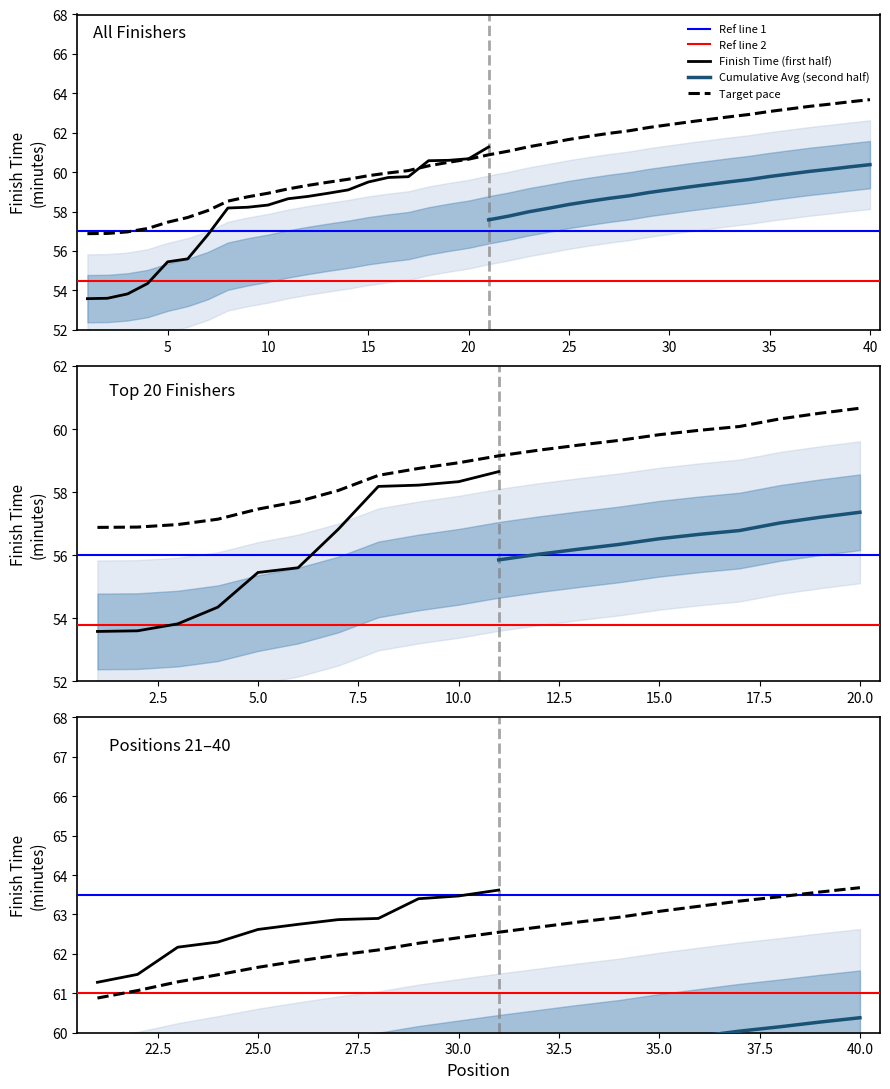

List the labels in order of value, largest first.

40, 39, 38, 37, 36, 35, 34, 33, 32, 31, 30, 29, 28, 27, 26, 25, 24, 23, 22, 21, 20, 19, 18, 17, 16, 15, 14, 13, 12, 11, 10, 9, 8, 7, 6, 5, 4, 3, 2, 1